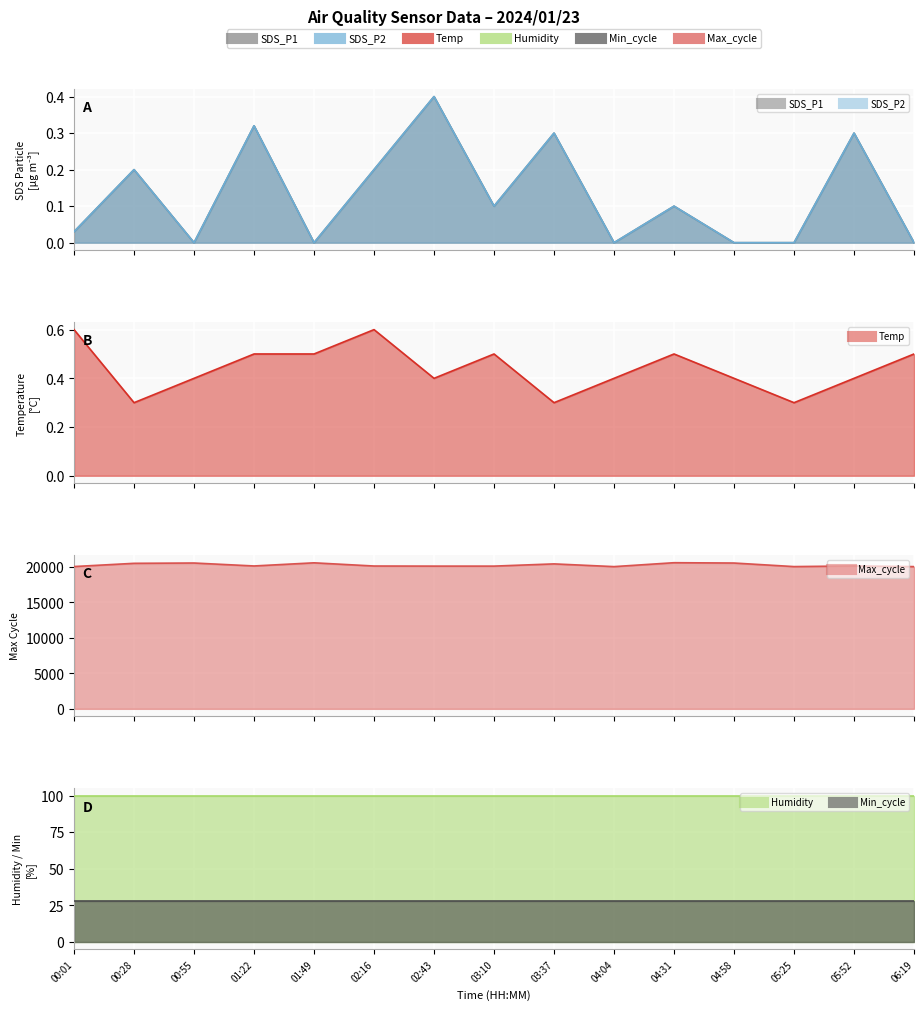

At which category is the sum across all series the highest?

04:31